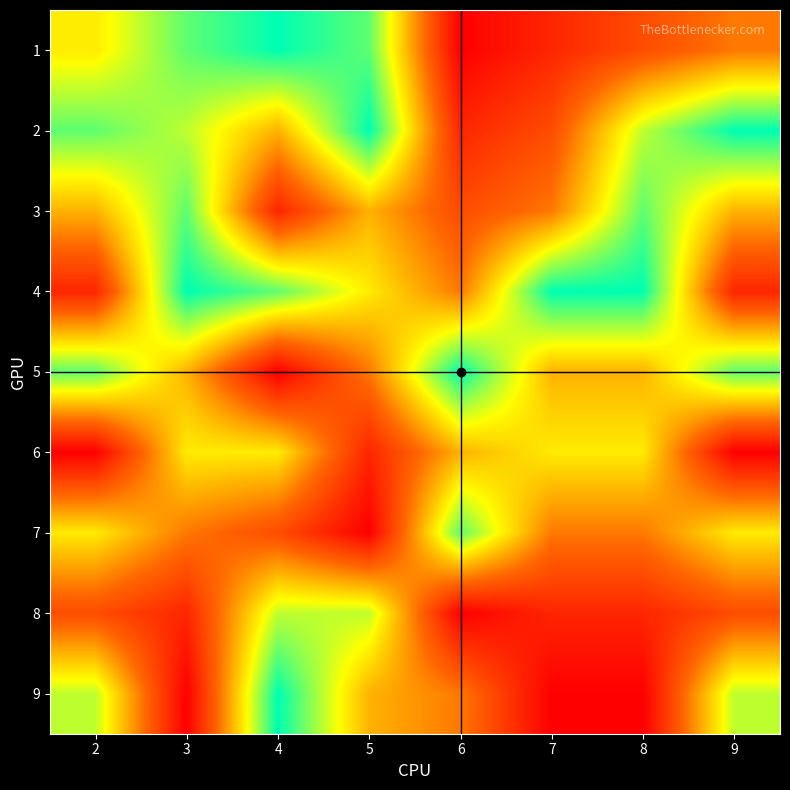

List the series in order of their peak value, lowest first.

6, 8, 3, 7, 1, 2, 4, 5, 9